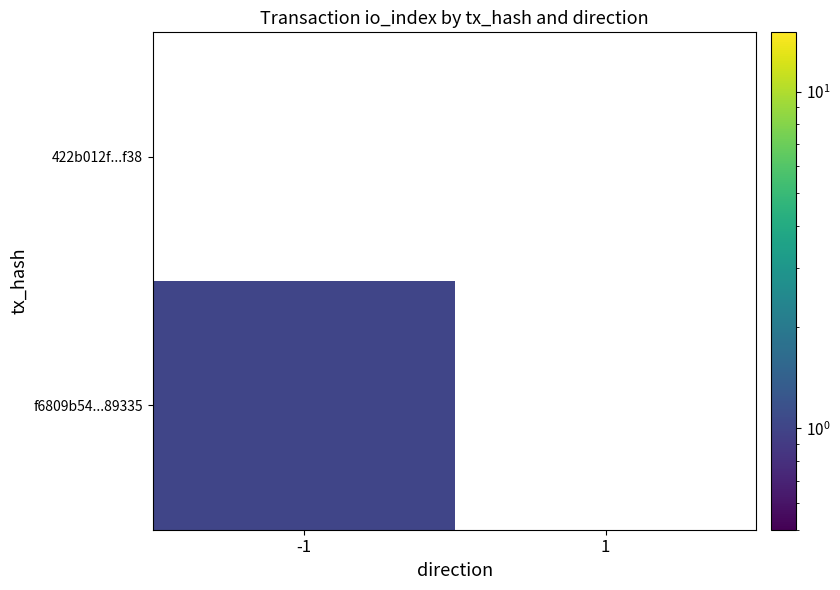

List the labels in order of 422b012f...f38 value, smallest first.

-1, 1